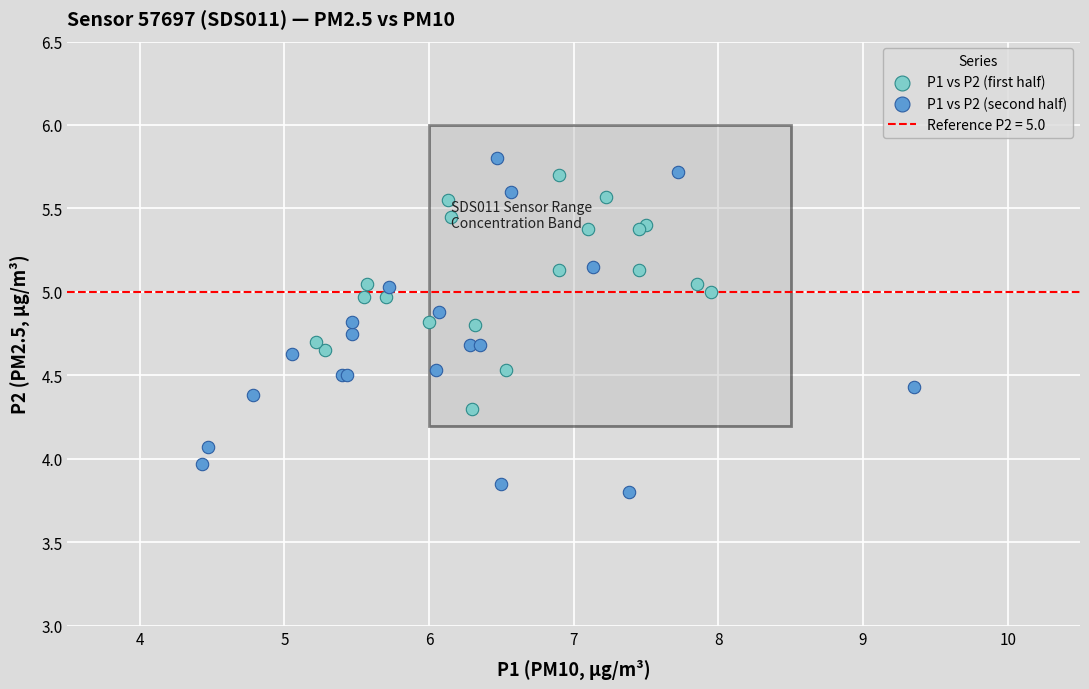

Which series reaches the minimum Y coordinate?

P1 vs P2 (second half)